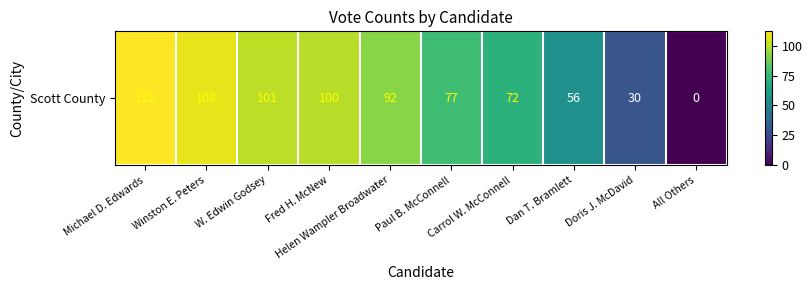

List the labels in order of value, largest first.

Michael D. Edwards, Winston E. Peters, W. Edwin Godsey, Fred H. McNew, Helen Wampler Broadwater, Paul B. McConnell, Carrol W. McConnell, Dan T. Bramlett, Doris J. McDavid, All Others